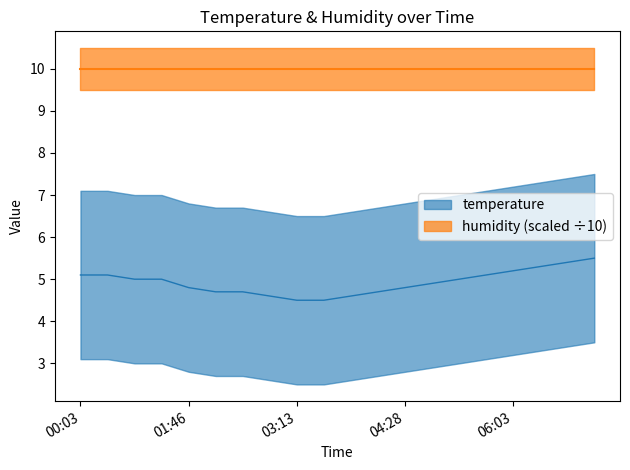

What is the sum of the values at 01:46 and 06:53?

10.2